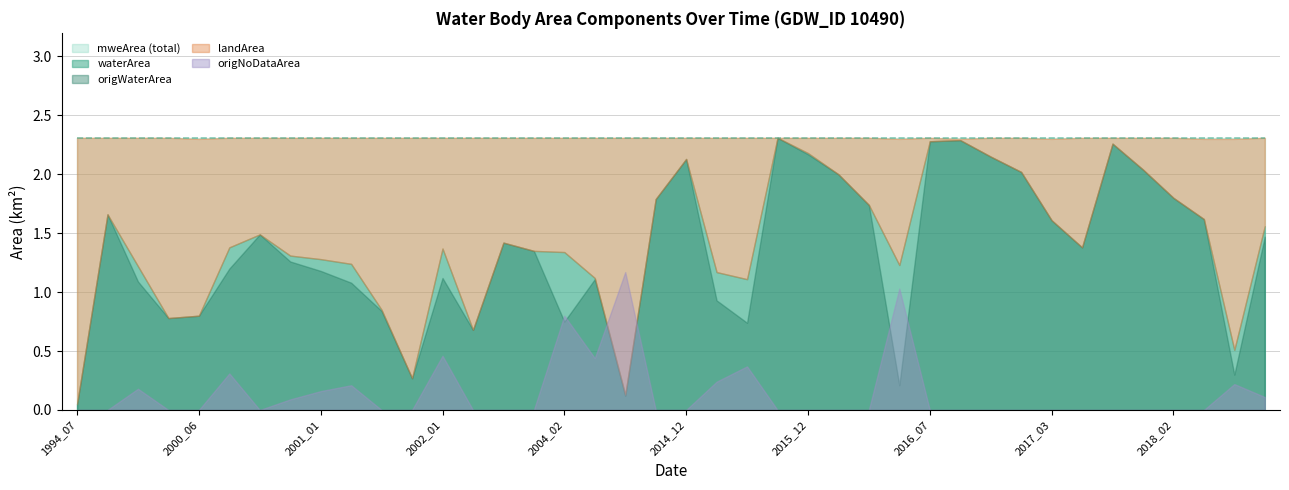

What is the sum of all waterArea values?

56.9